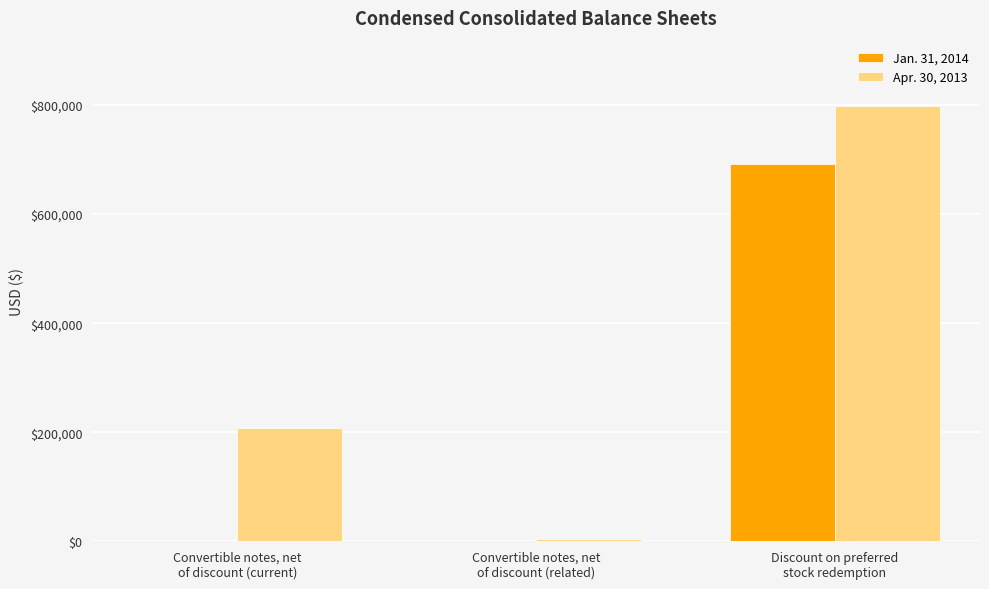

Which series has the widest spread of values?

Apr. 30, 2013